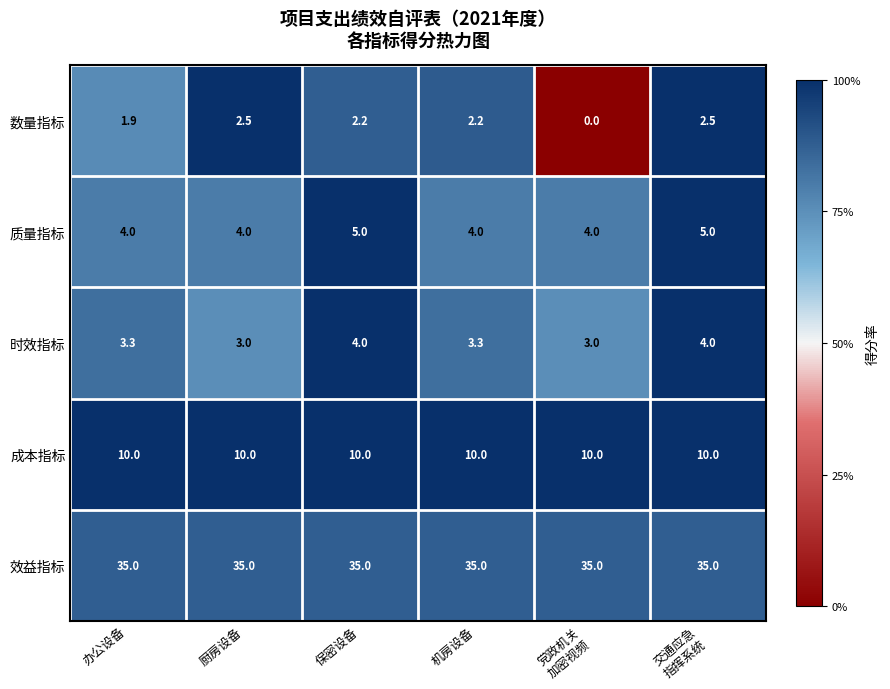

What is the maximum value shown in the chart?

35.0